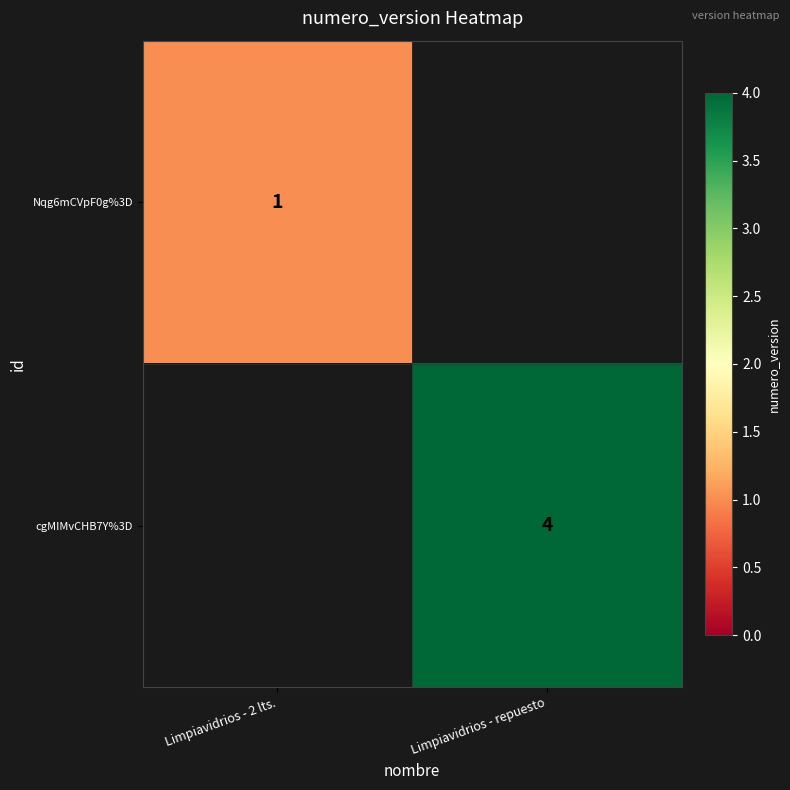

Count the number of categories in the chart.

2